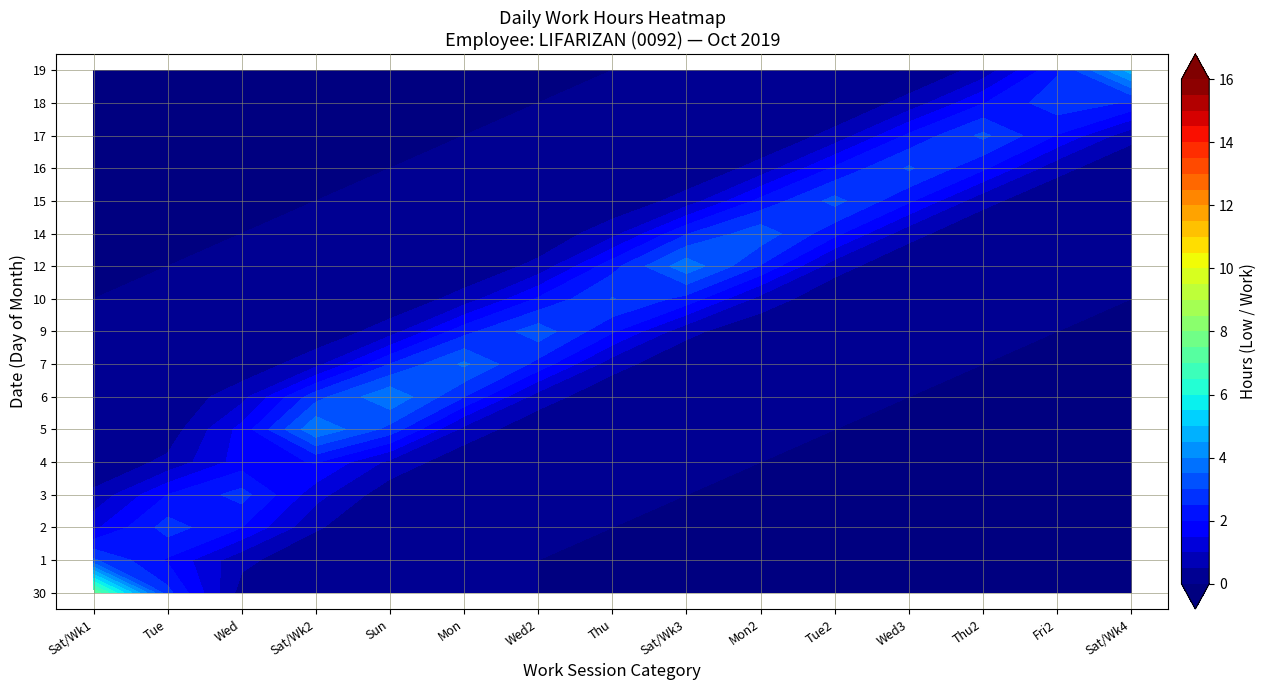

Is it true that 12 equals -8.1 at 11?

False